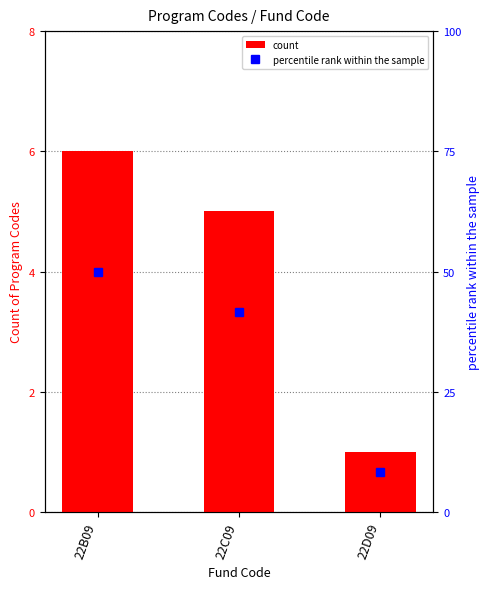

Which series has the largest total across all categories?

percentile rank within the sample